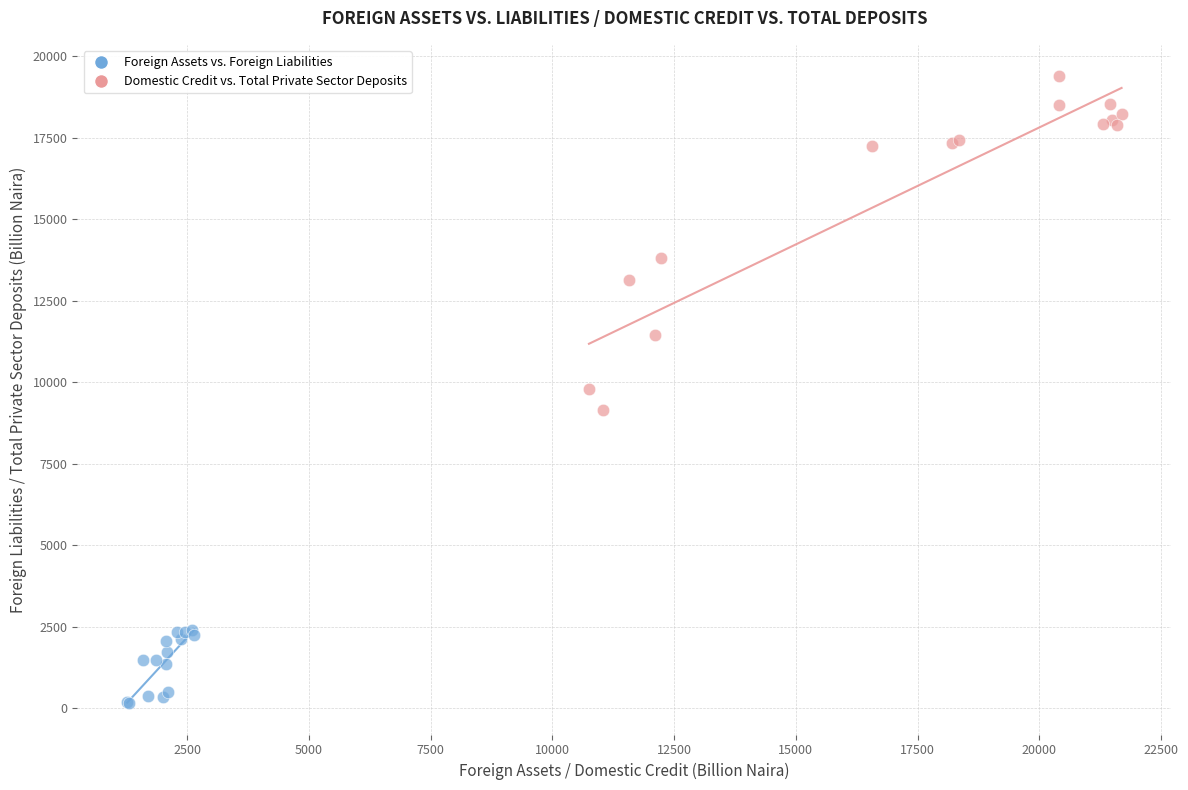

Which series reaches the maximum Y coordinate?

Domestic Credit vs. Total Private Sector Deposits